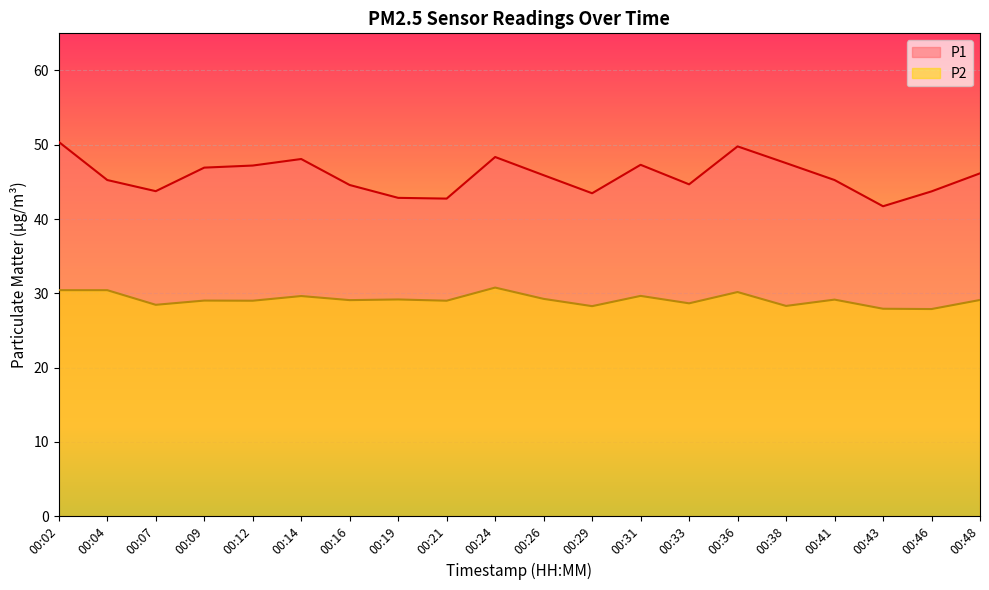

Which series has the largest range (max minus min)?

P1